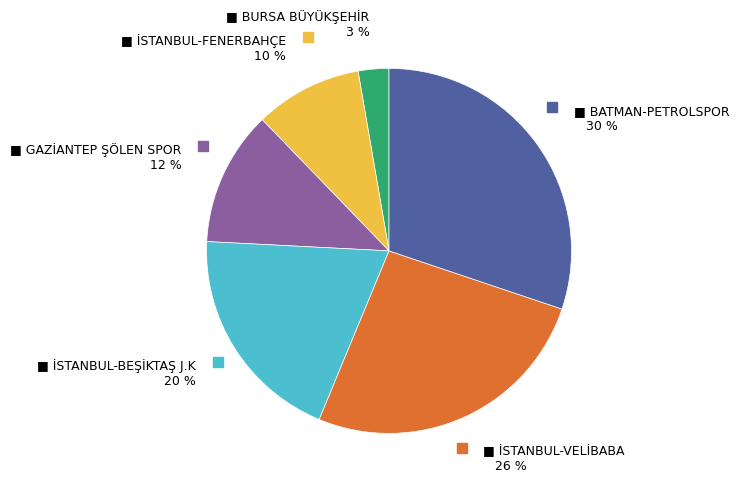

To the nearest percent, what is the difference between the largest and smallest slice percentages?

27%